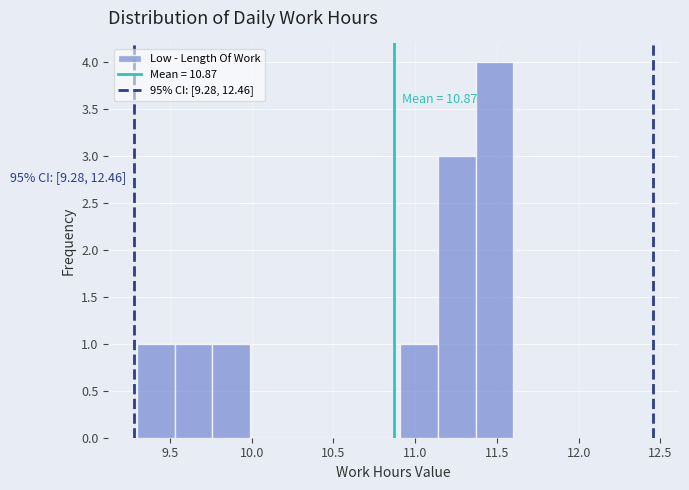

Which range on the x-axis has the tallest bar?

11.37 to 11.60